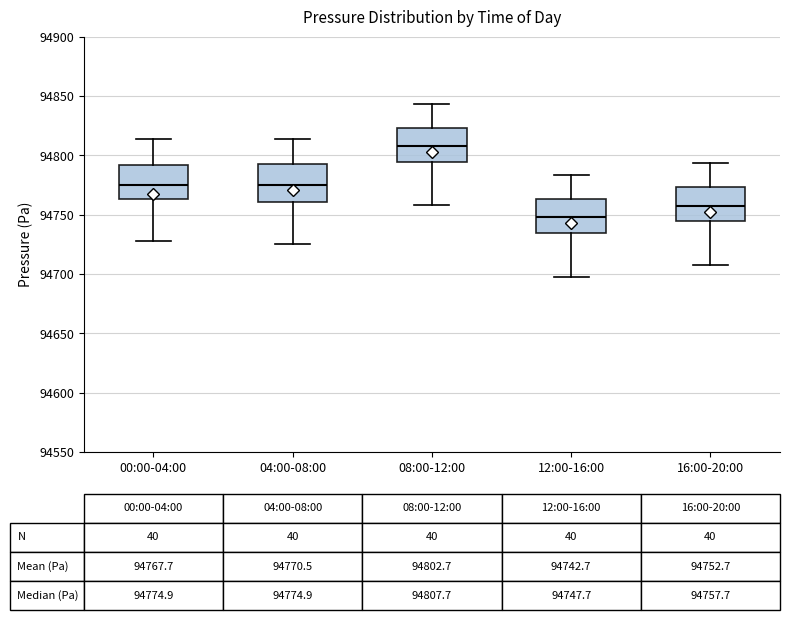

Which box has the highest median line?

08:00-12:00